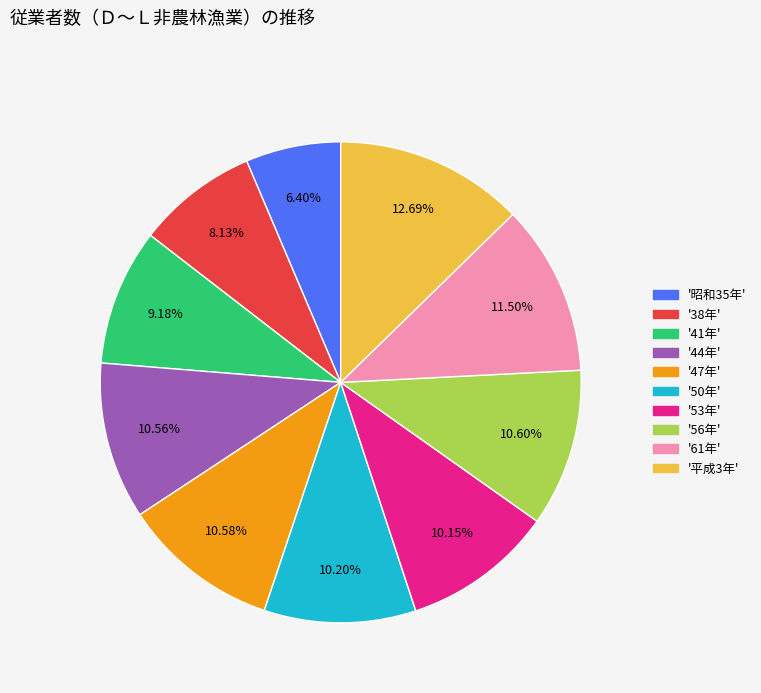

Does any single category account for the majority?

No